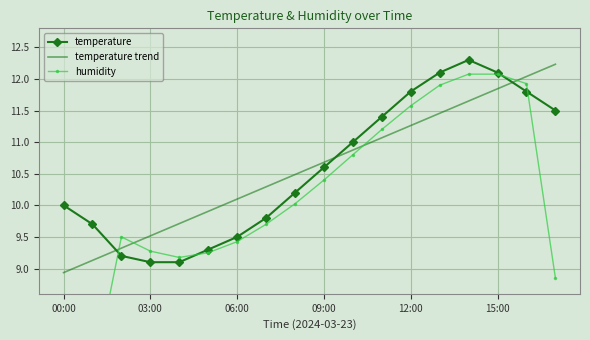

What are all the series names shown in the legend?

temperature, temperature trend, humidity